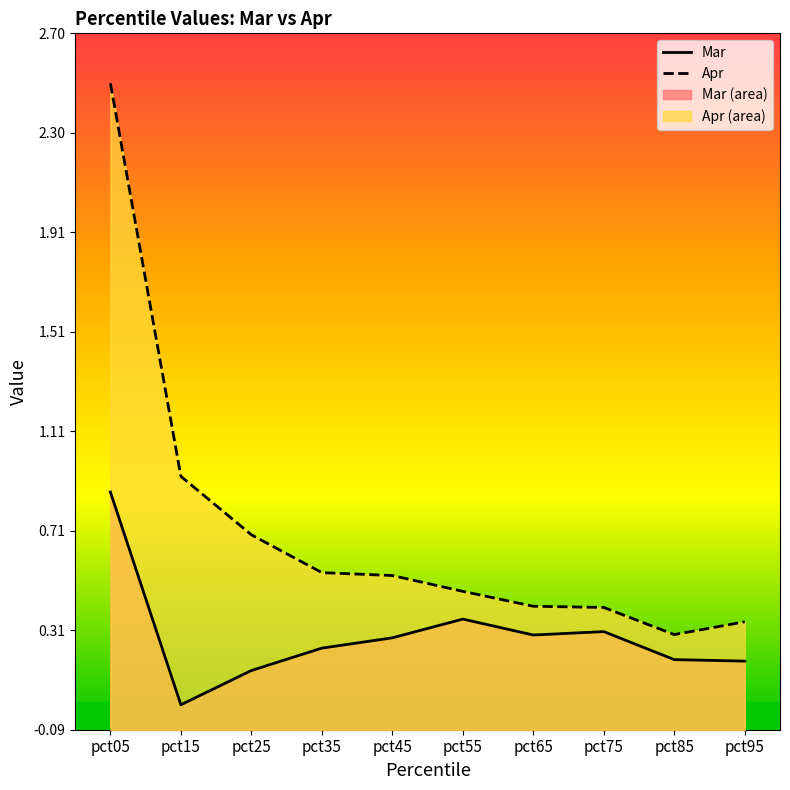

Which category has the lowest value in the Mar series?

pct15